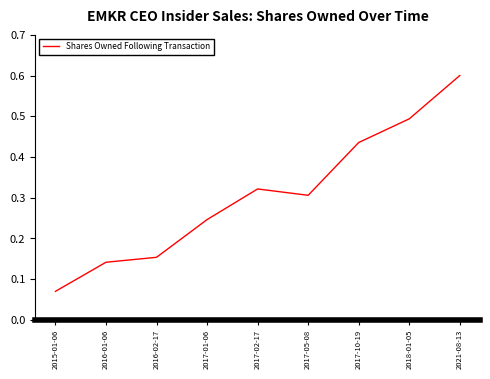

Is it true that the value at 2016-01-06 is 0.2?

False